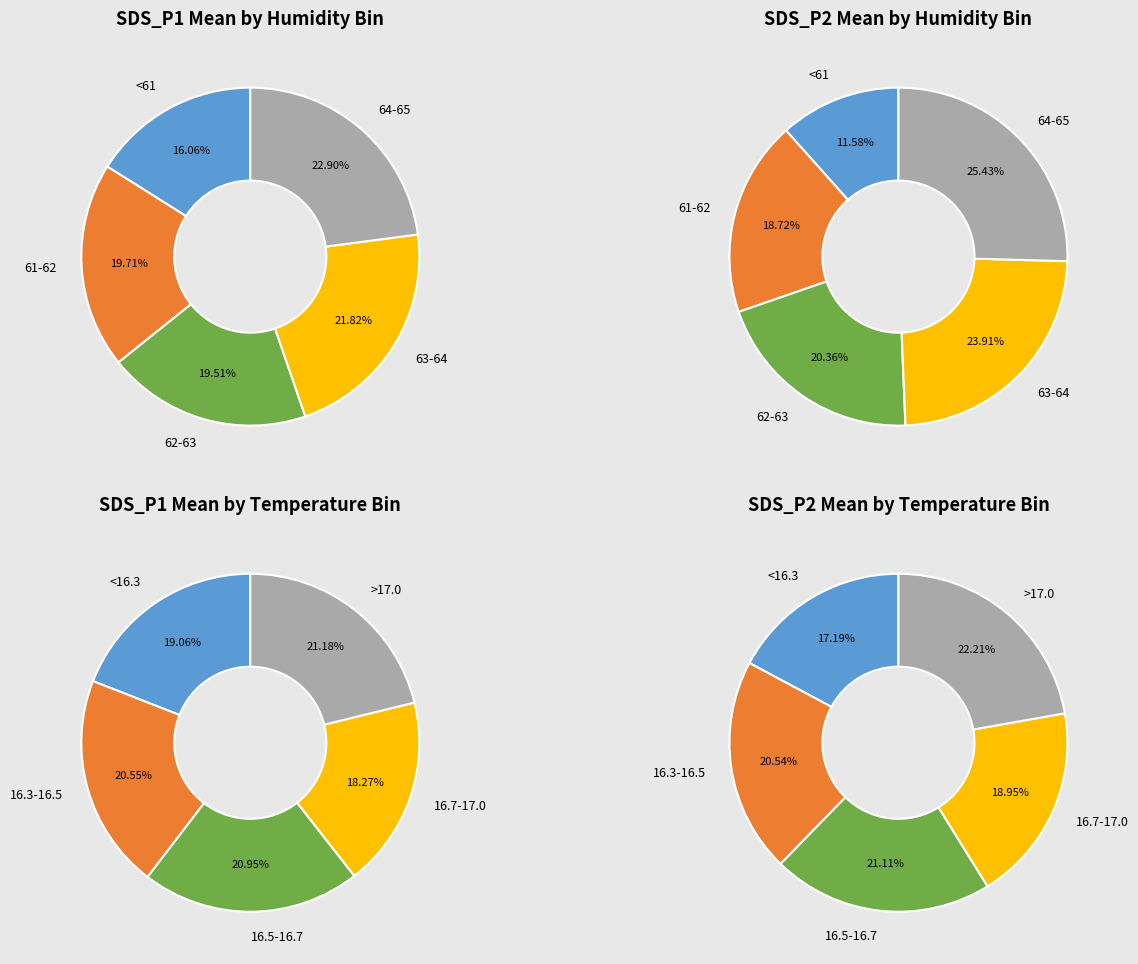

Is there a majority slice in this chart?

No